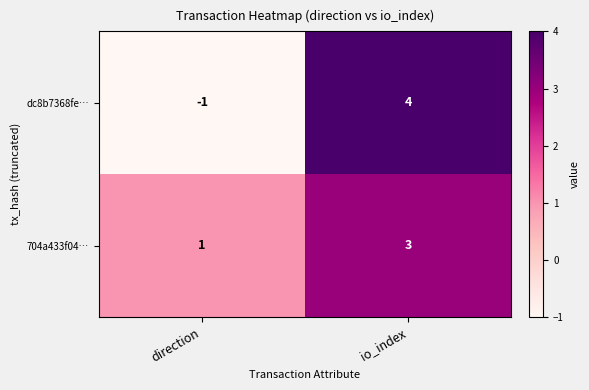

List the series in order of their peak value, highest first.

dc8b7368fe…, 704a433f04…